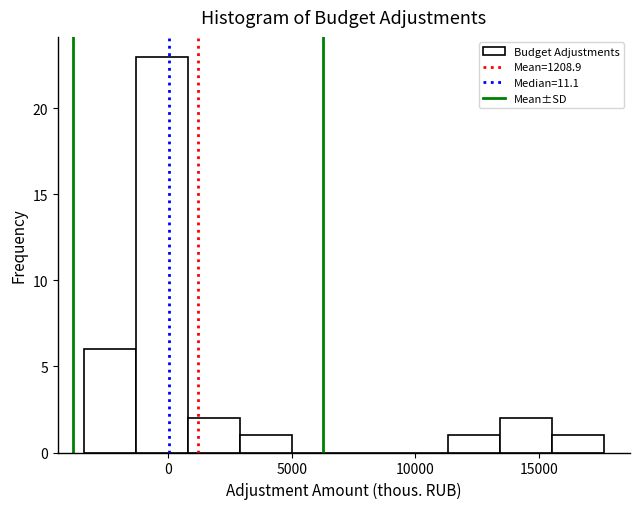

Reading left to right, list every bar in this chart as the range it spans on the x-axis followed by its height. Neither the bar edges nor the heights are printed on the chart, so give them approximately, as read against the axes.

-3500 to -1500: 6
-1500 to 1000: 23
1000 to 3000: 2
3000 to 5000: 1
5000 to 7000: 0
7000 to 9000: 0
9000 to 11500: 0
11500 to 13500: 1
13500 to 15500: 2
15500 to 17500: 1